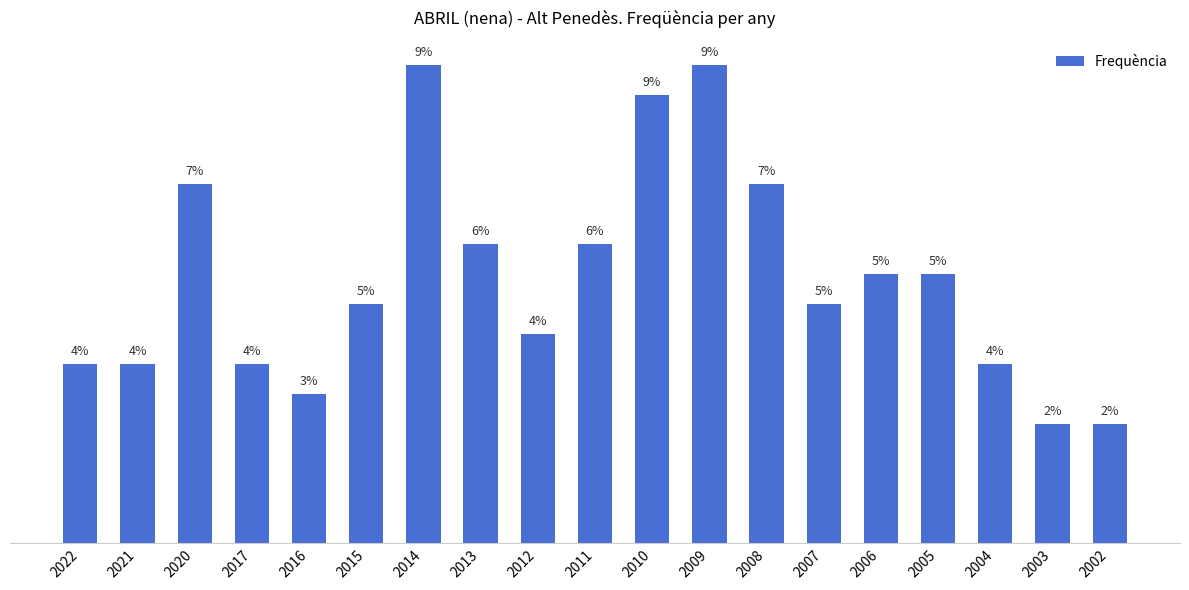

What is the change in value from 2005 to 2002?

-5